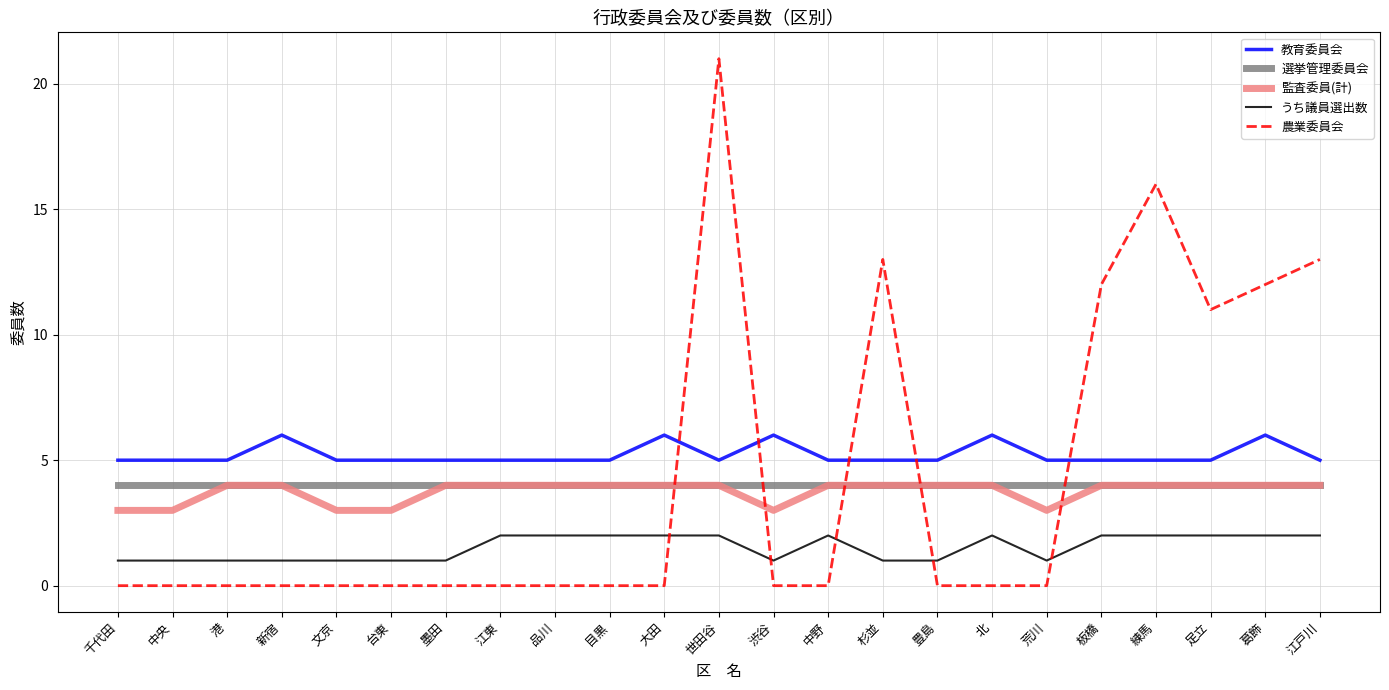

How many series are shown in this chart?

5